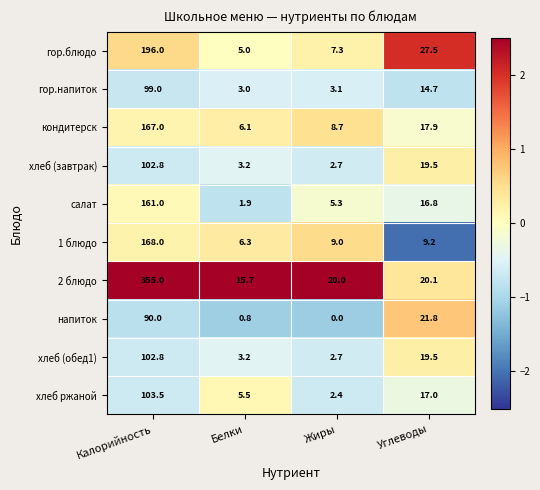

Which category has the lowest value across all series?

Жиры